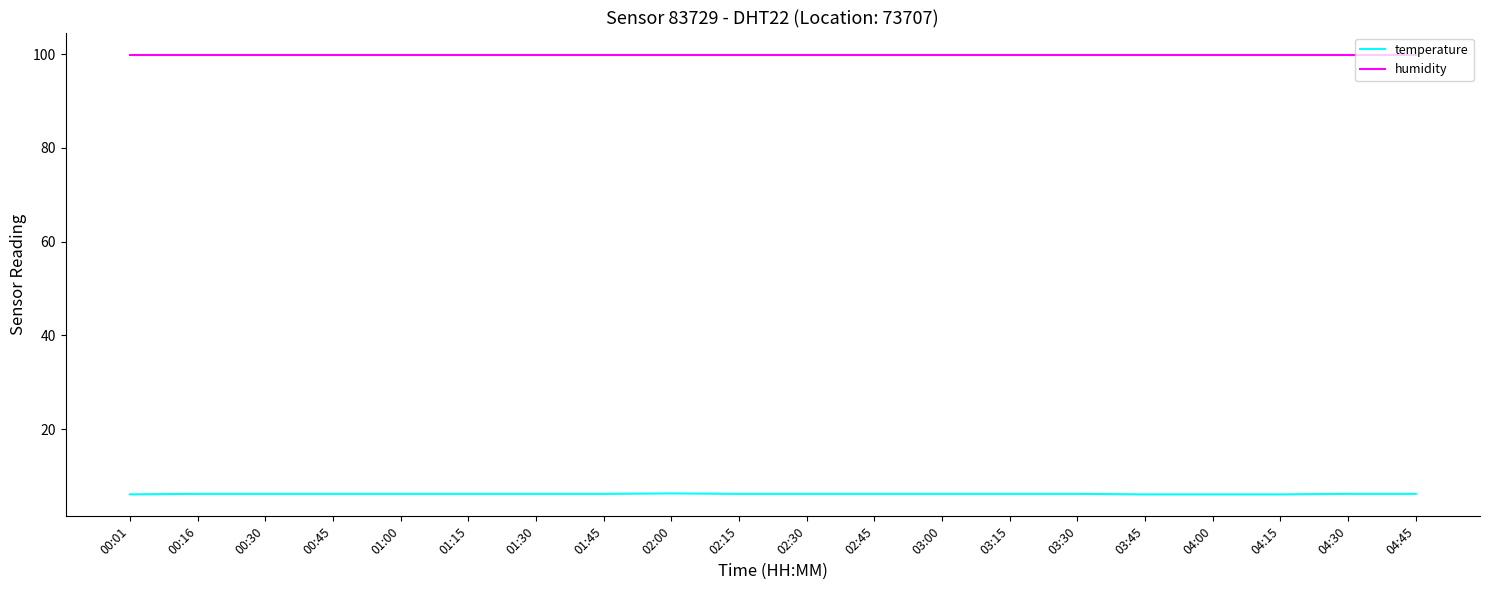

Is it true that humidity equals 69.5 at 03:30?

False